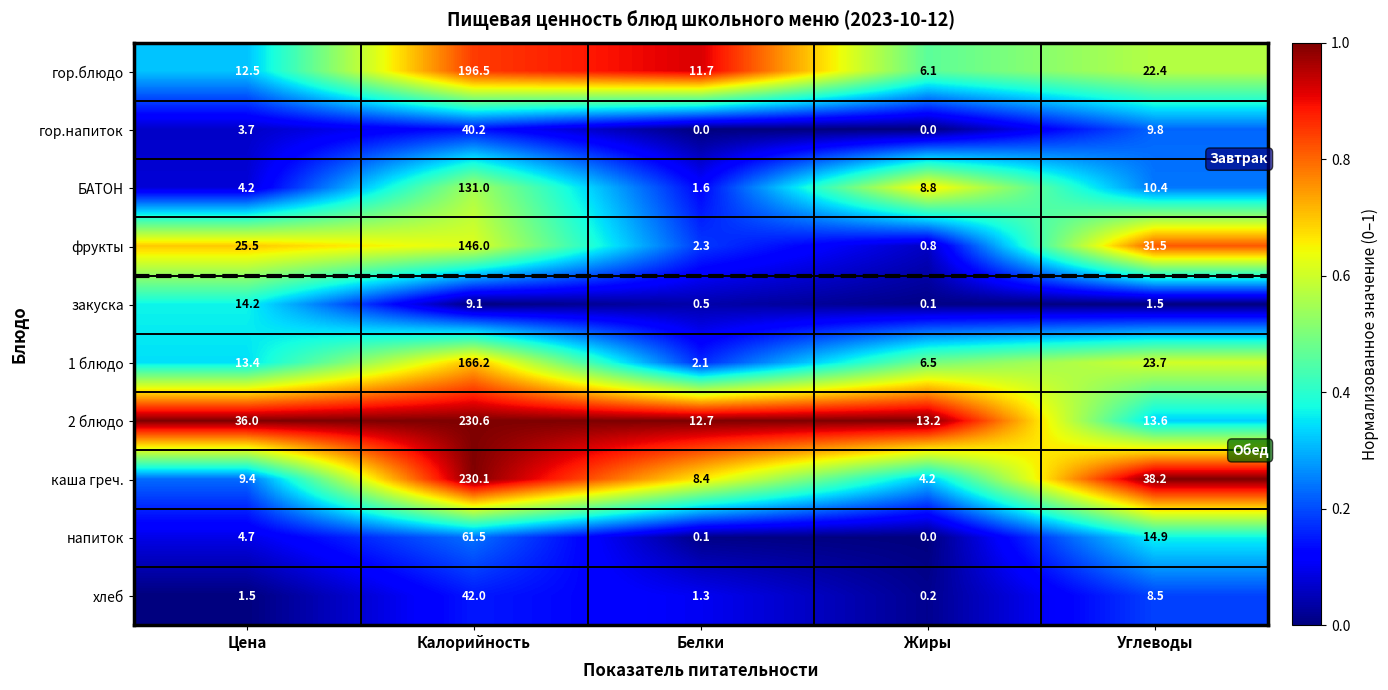

Which series has the widest spread of values?

каша греч.